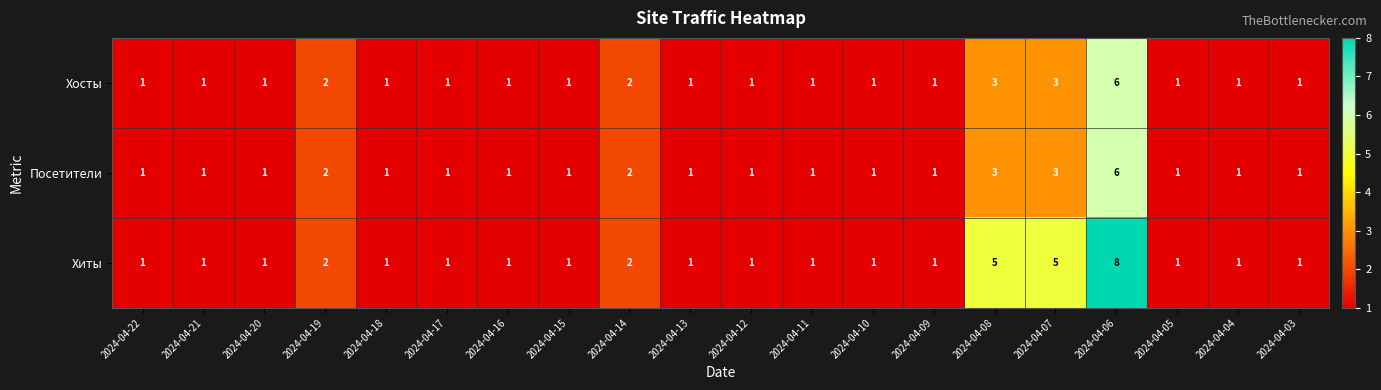

What is the maximum value for Посетители?

6